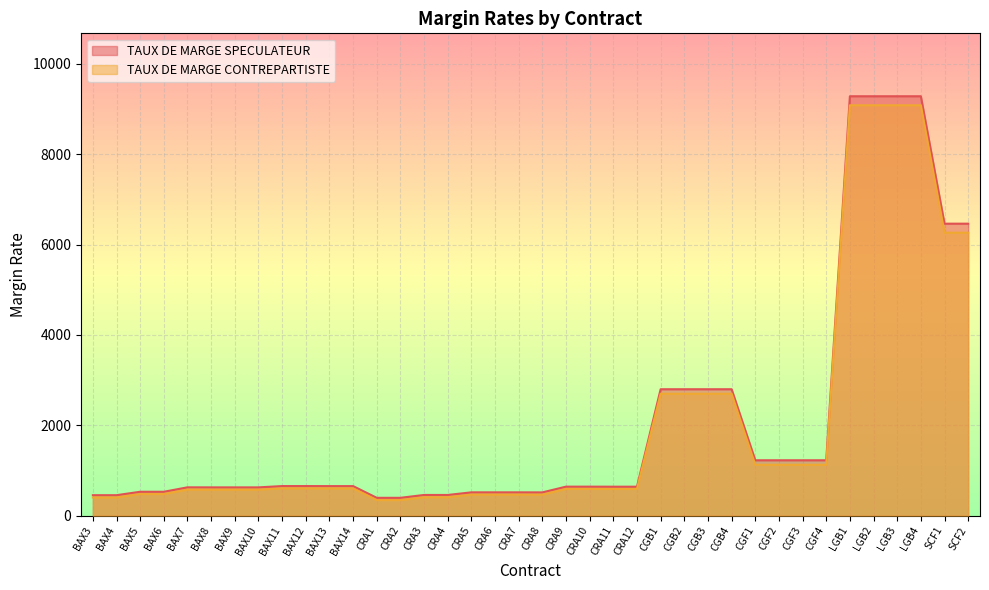

The value of TAUX DE MARGE SPECULATEUR at CGF2 is 1594. True or false?

False